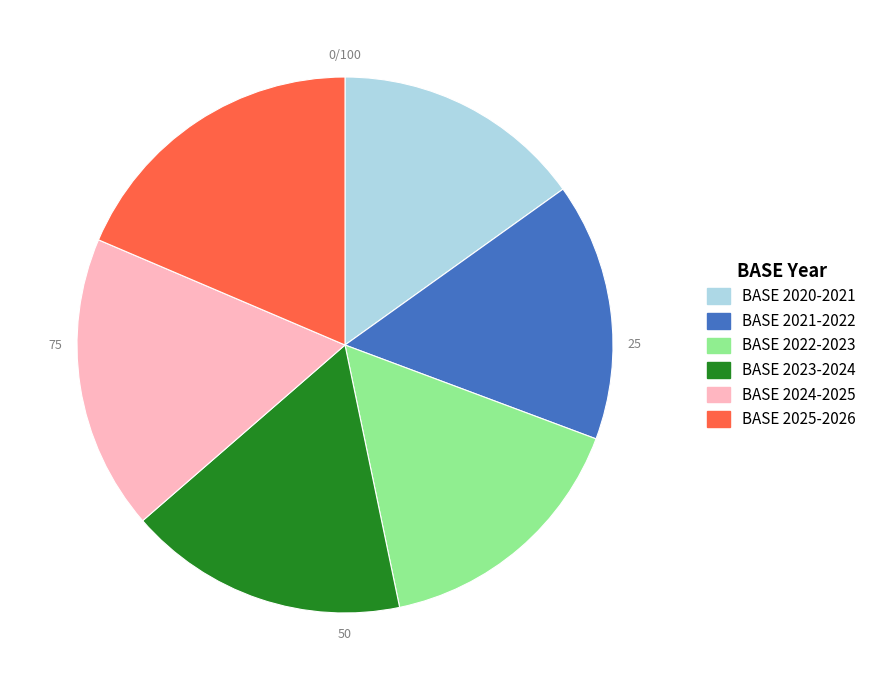

Does BASE 2024-2025 represent more than half of the total?

No